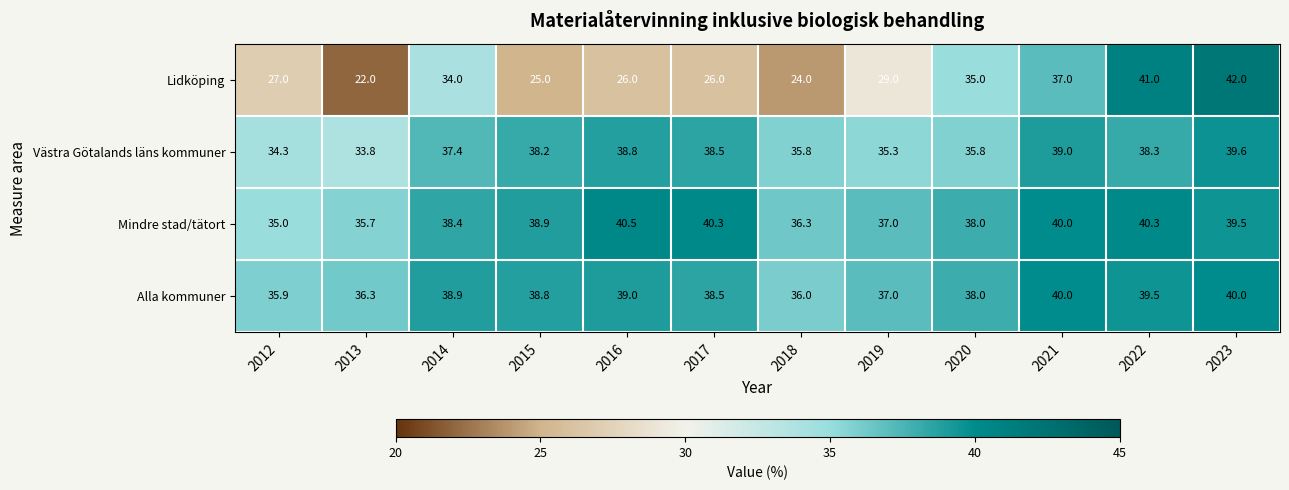

The value of Västra Götalands läns kommuner at 2017 is 19.3. True or false?

False